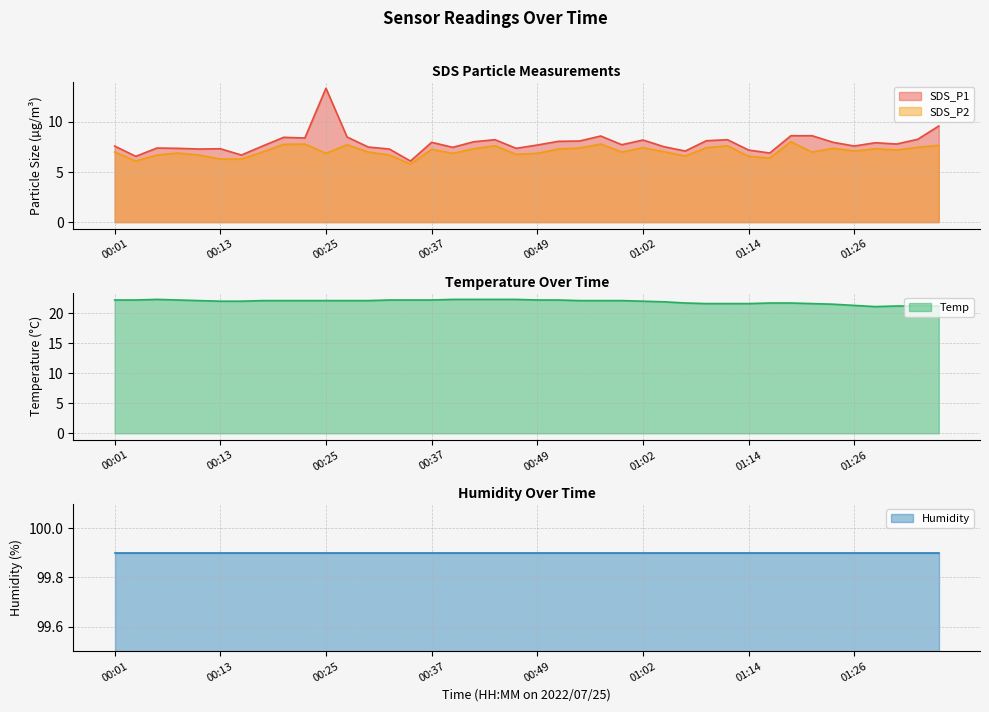

True or false: SDS_P2 and SDS_P1 cross at least once.

False